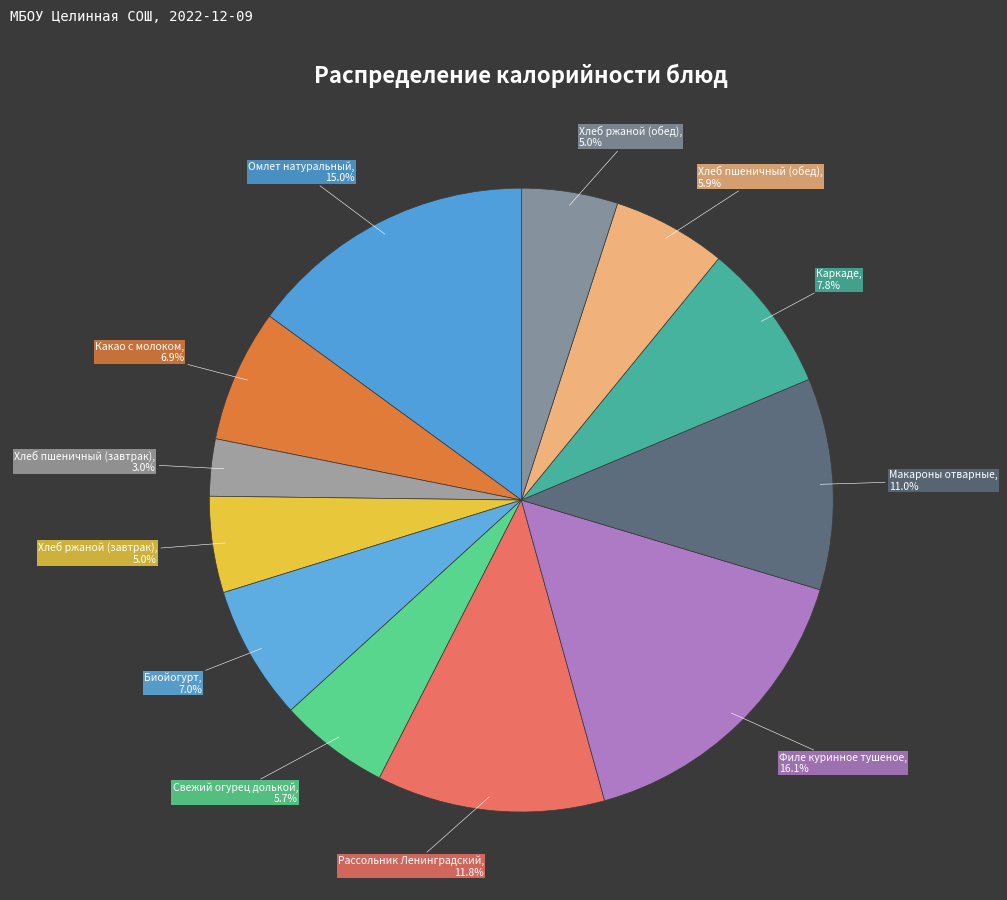

To the nearest percent, what is the average slice percentage?

8%